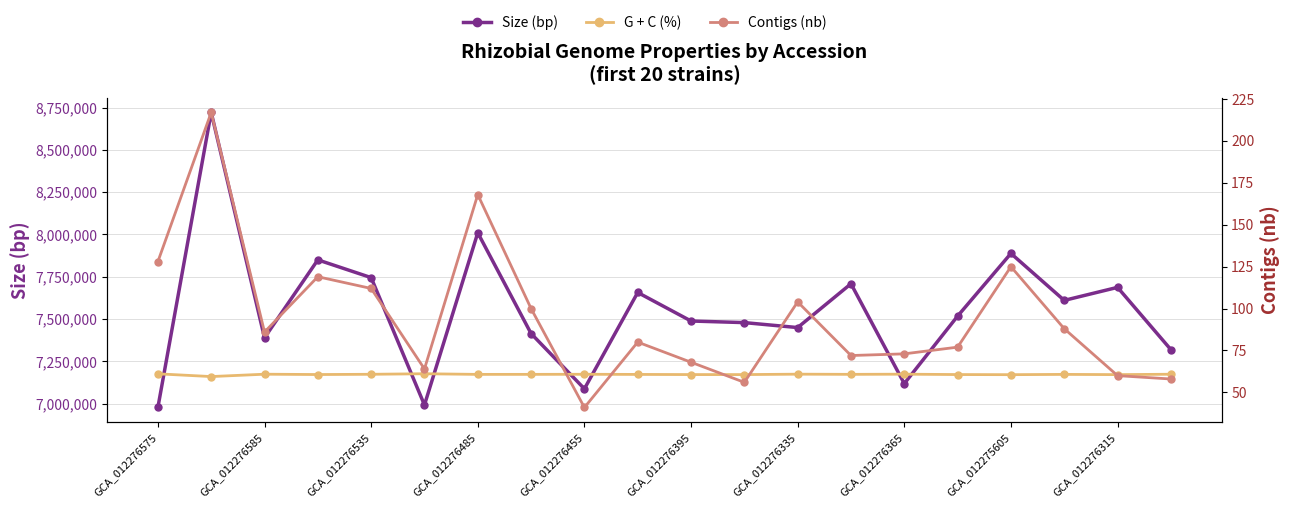

What is the difference between the maximum and minimum values in the Contigs (nb) series?

176.0